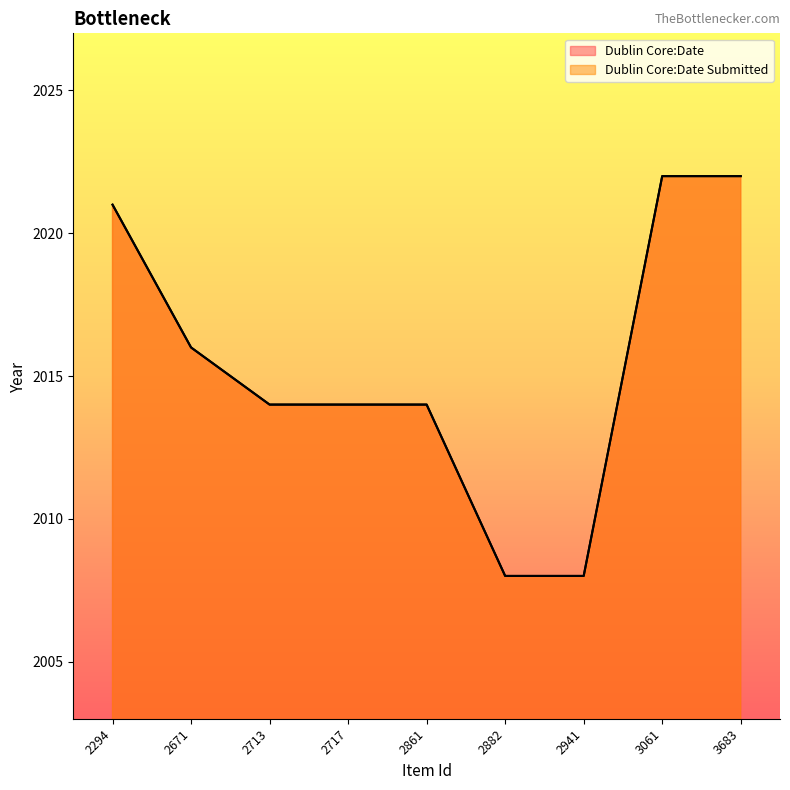

Reading right to left, extract all data points from this chart.

Dublin Core:Date: 2022	2022	2008	2008	2014	2014	2014	2016	2021
Dublin Core:Date Submitted: 2022	2022	2008	2008	2014	2014	2014	2016	2021